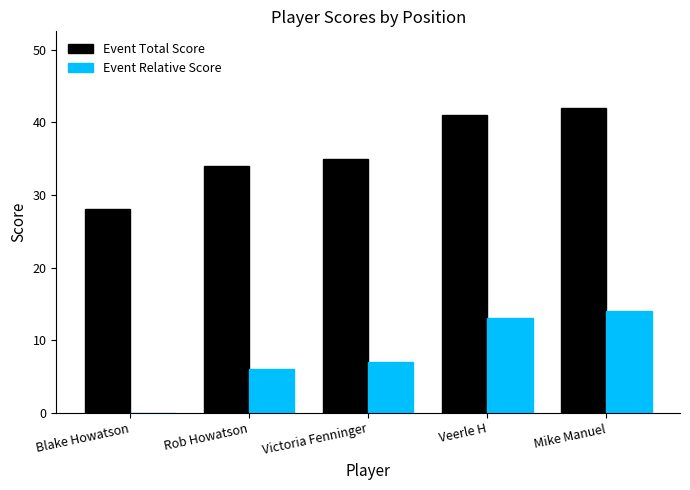

What is the sum of the Event Relative Score values at Veerle H and Blake Howatson?

13